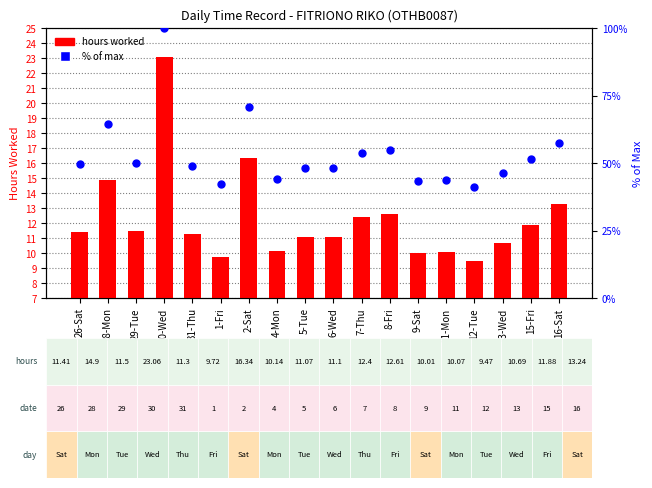

At which category is the sum across all series the highest?

30-Wed